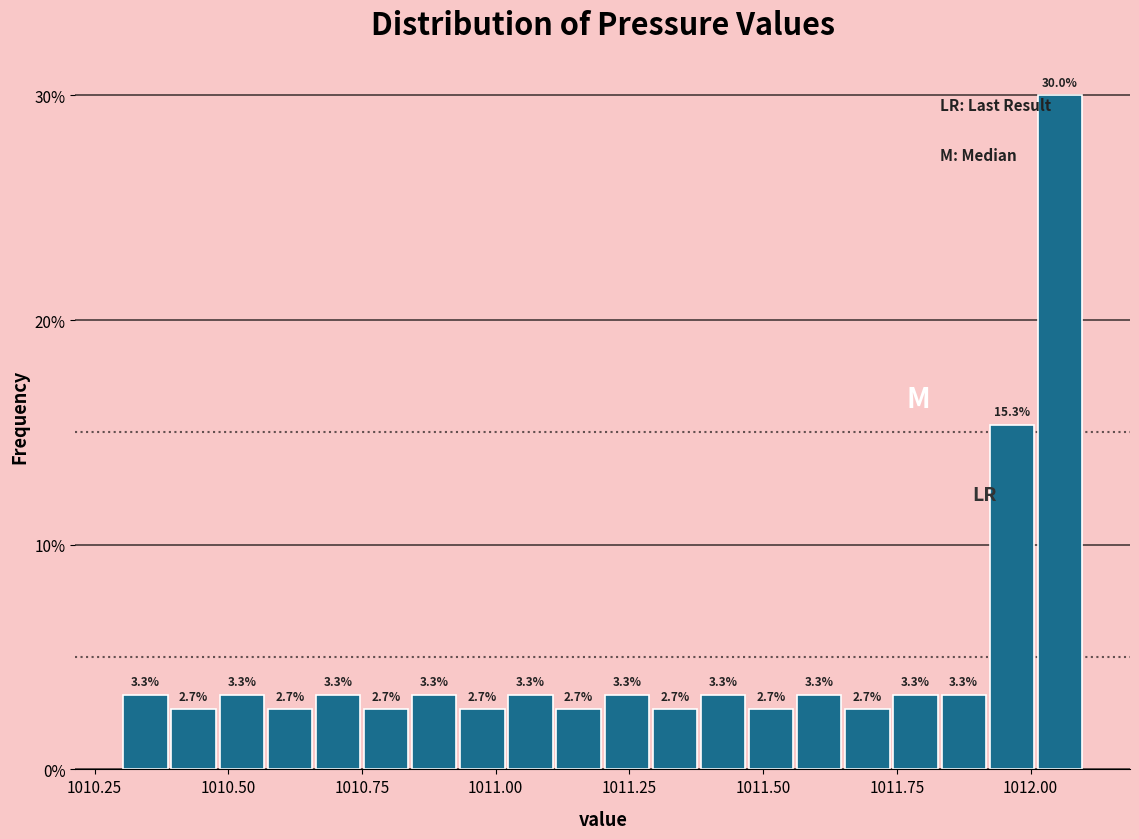

Read against the x-axis, roughly where is the centre of the tallest bar?

1012.05